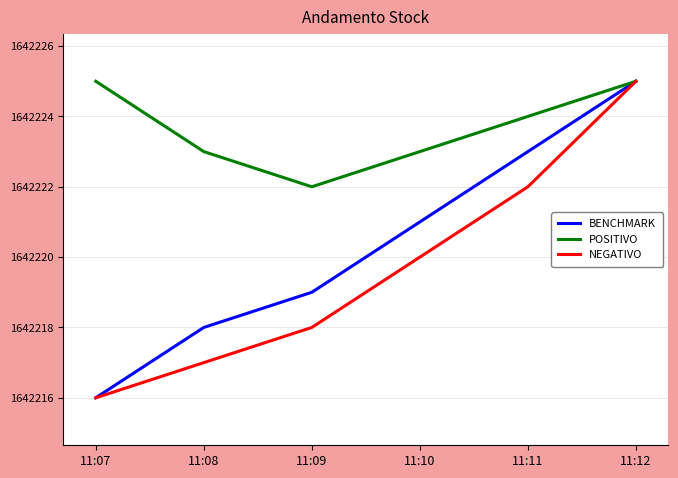

True or false: NEGATIVO has more than 1 interior local peaks.

False